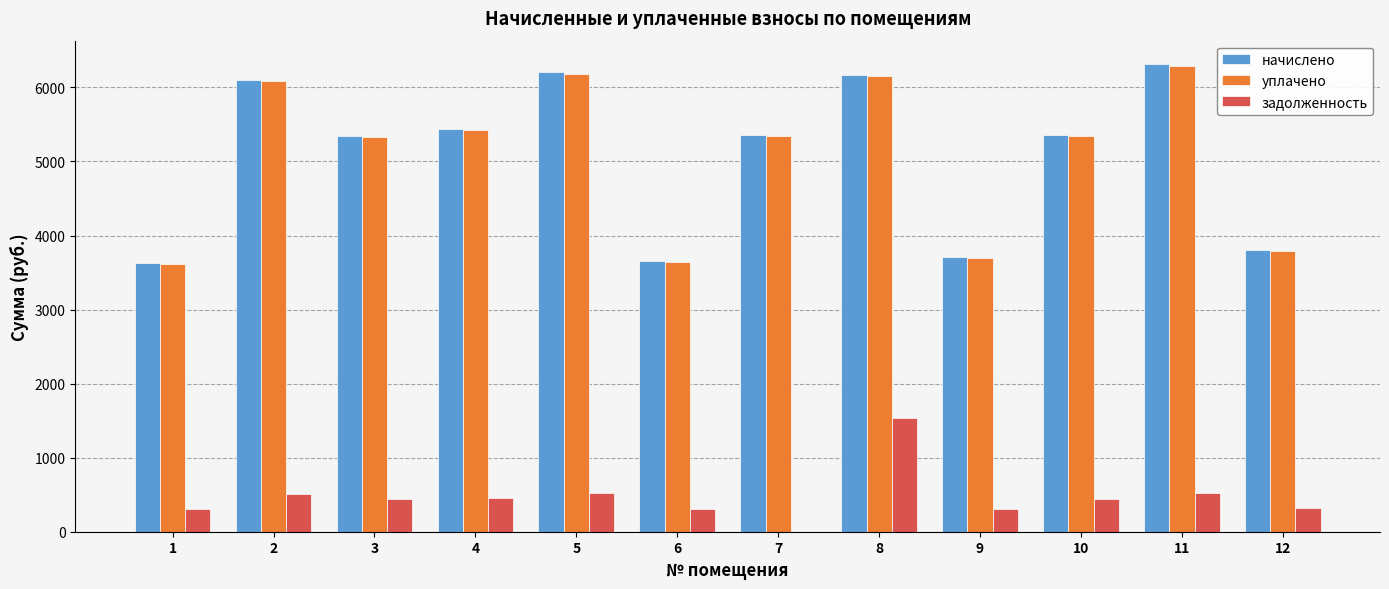

Between 5 and 9, which series saw the biggest shift?

начислено